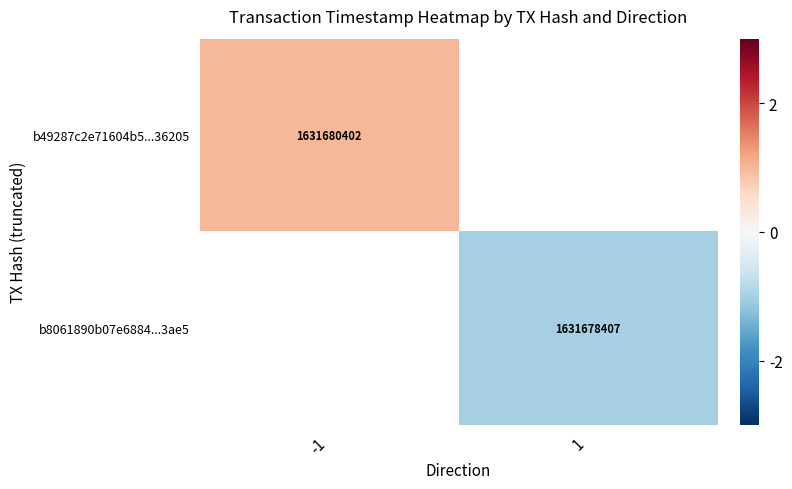

What is the greatest value displayed?

1.0